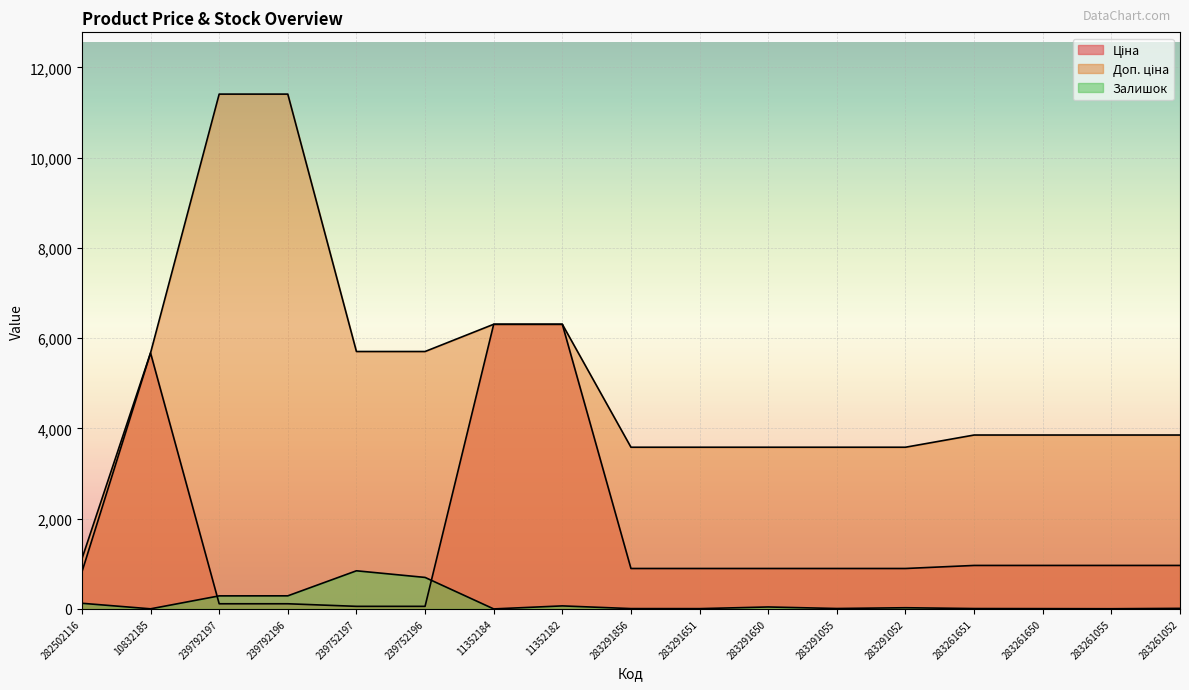

At which category does Ціна reach its first local peak?

10832185